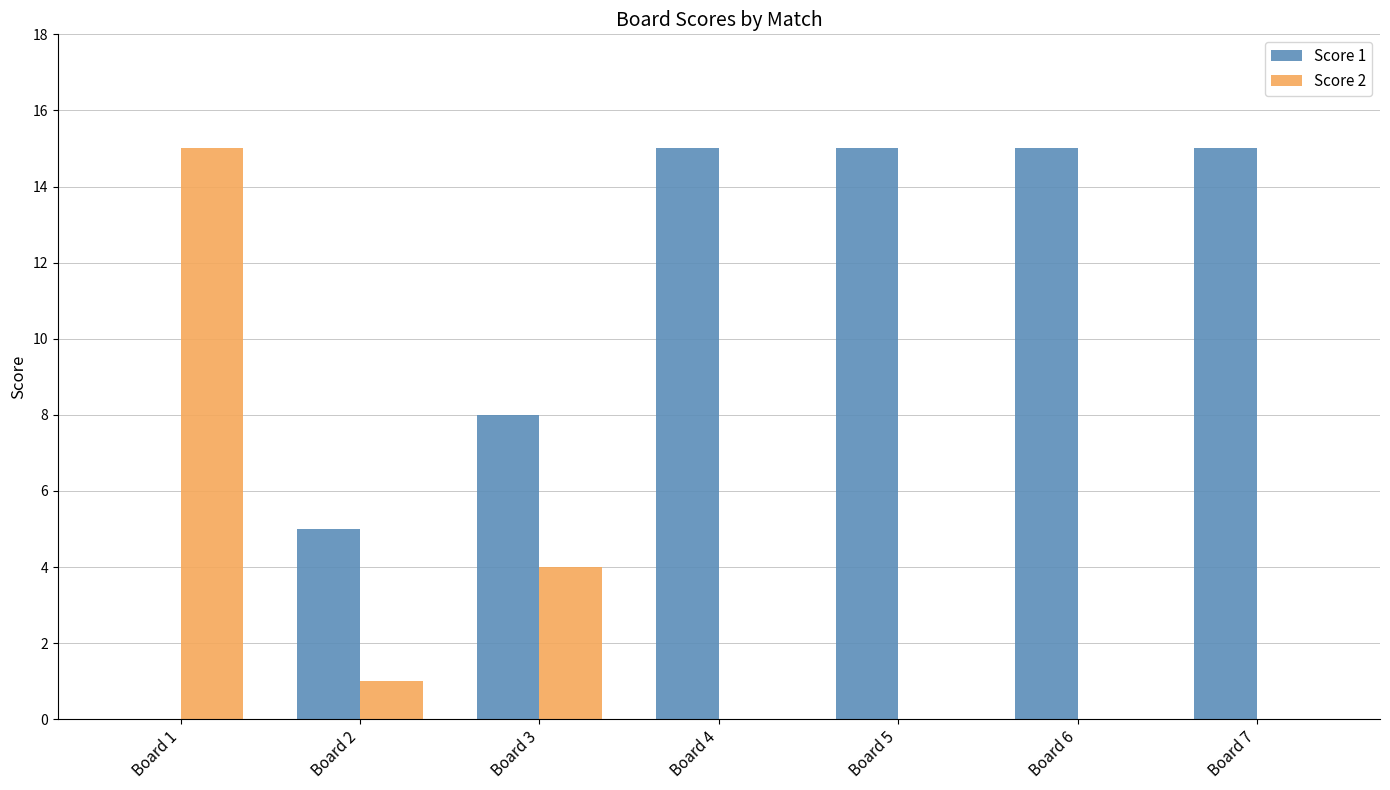

How many values in Score 1 are above zero?

6